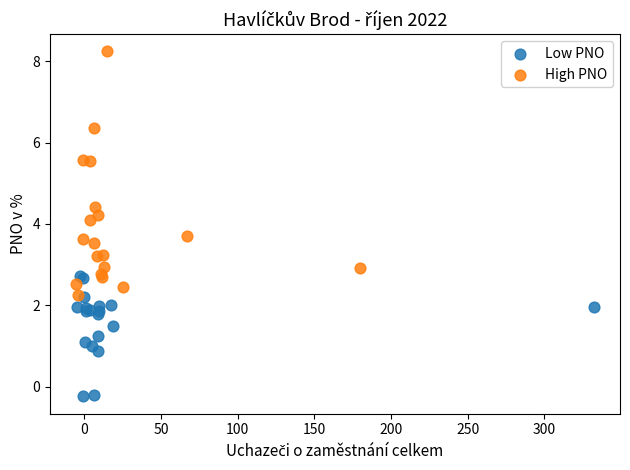

What are all the series names shown in the legend?

Low PNO, High PNO